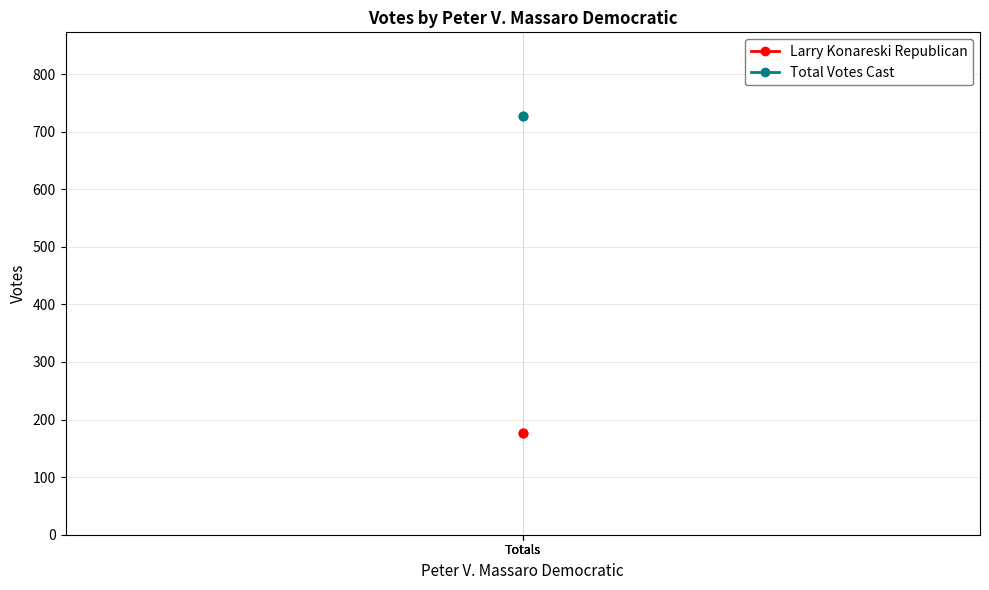

What is the sum of the Total Votes Cast values at Totals and Totals?

1454